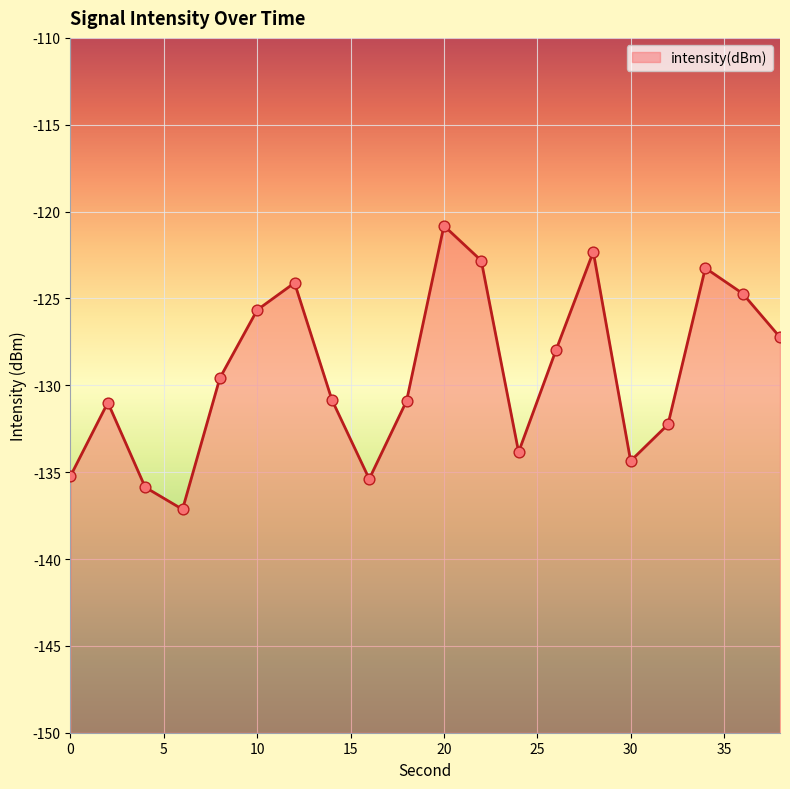

Which has a higher value, 28 or 20?

20